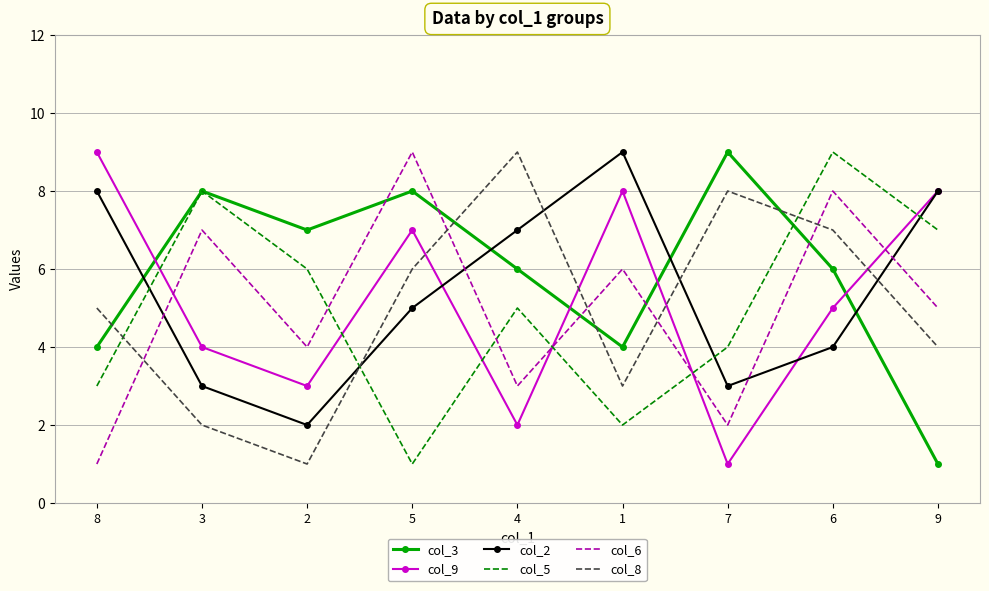

How many times do col_5 and col_8 cross each other?

3